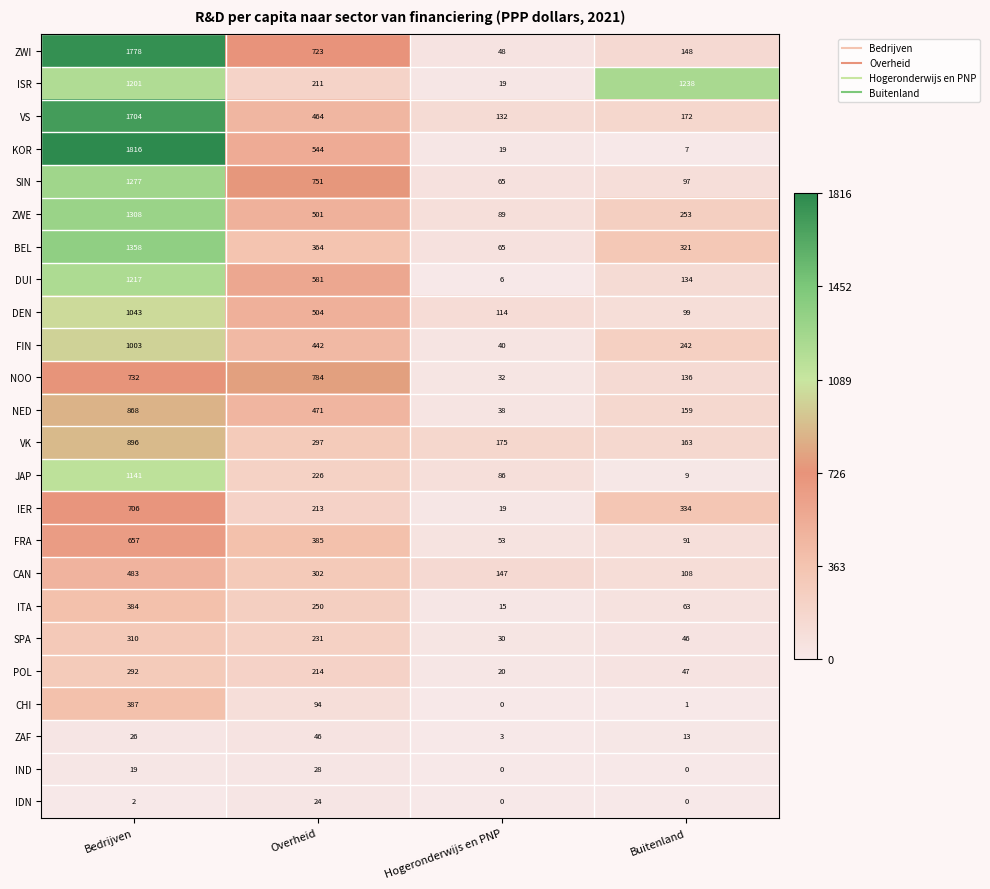

What is the difference between the maximum and second lowest values in the BEL series?

1037